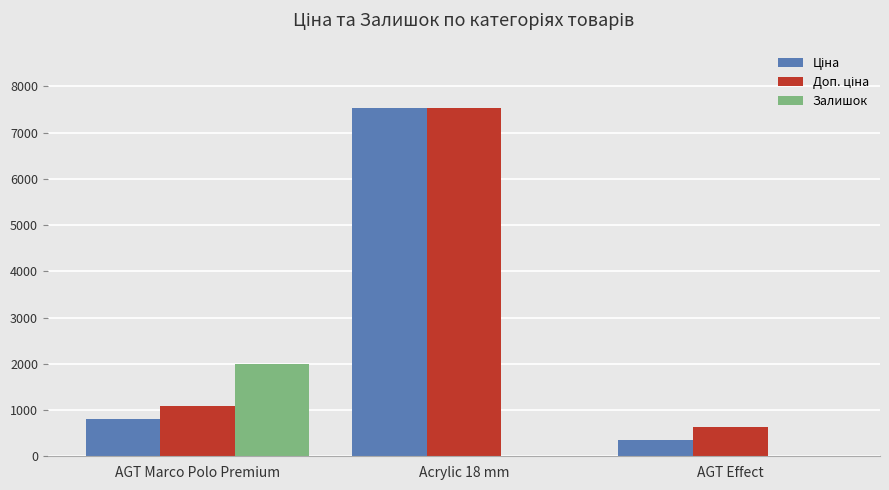

At which label does Залишок first exceed 11?

AGT Marco Polo Premium